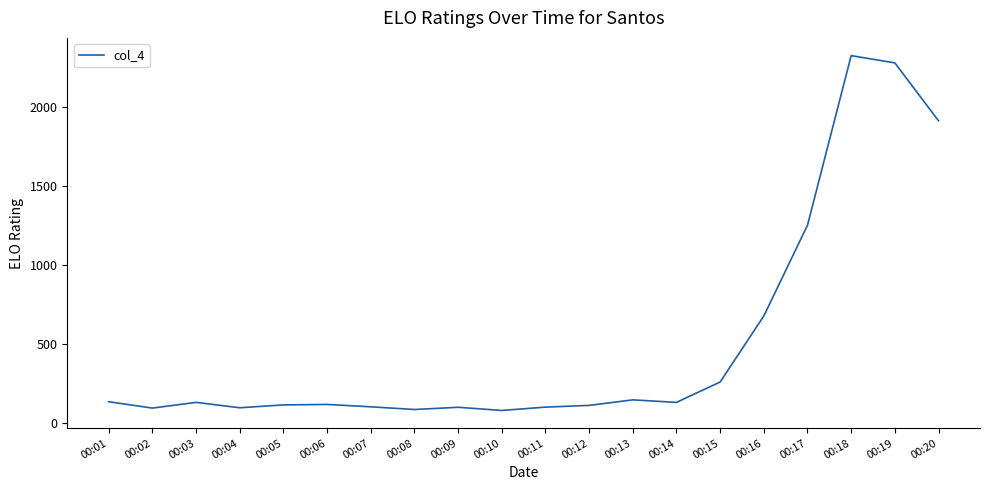

At which label does the data first exceed 132?

00:01